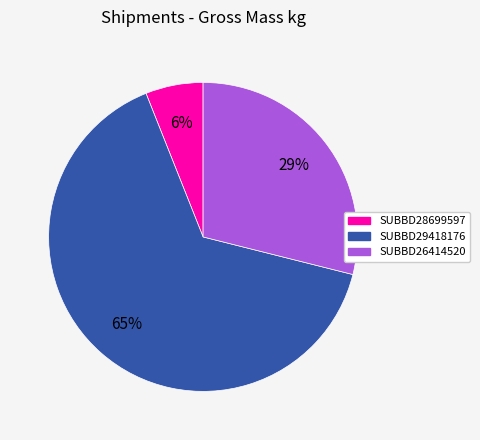

Is the sum of SUBBD29418176 and SUBBD28699597 greater than half?

Yes